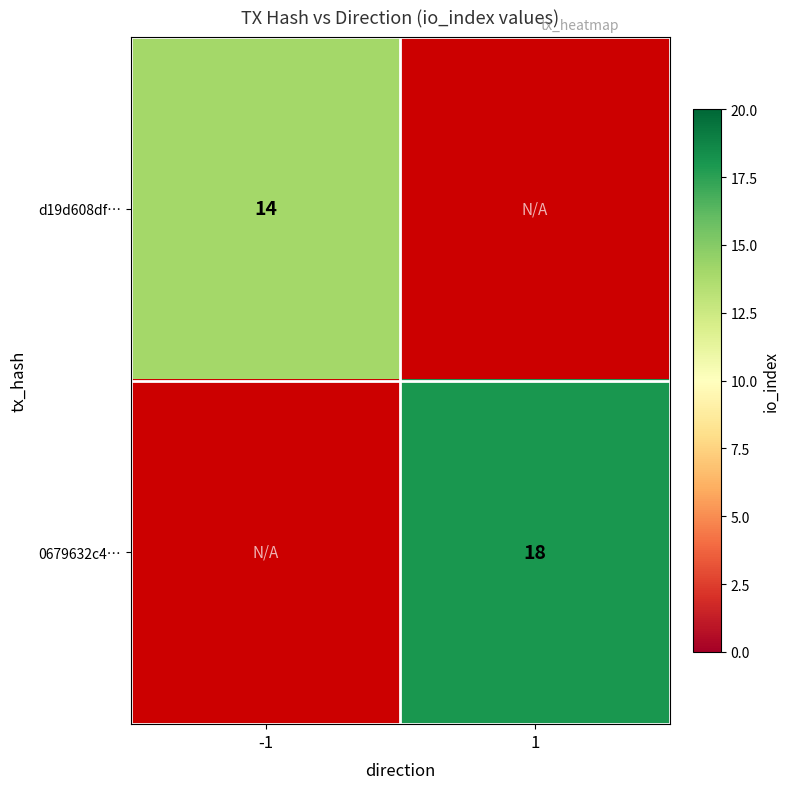

At which category does the chart reach its minimum across all series?

-1